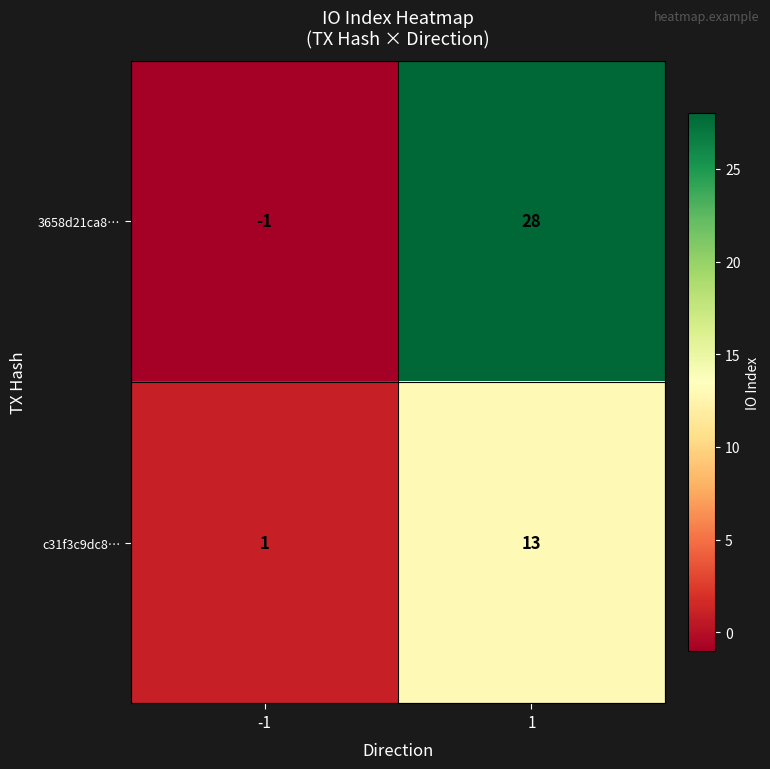

At how many categories does at least one series exceed 22?

1